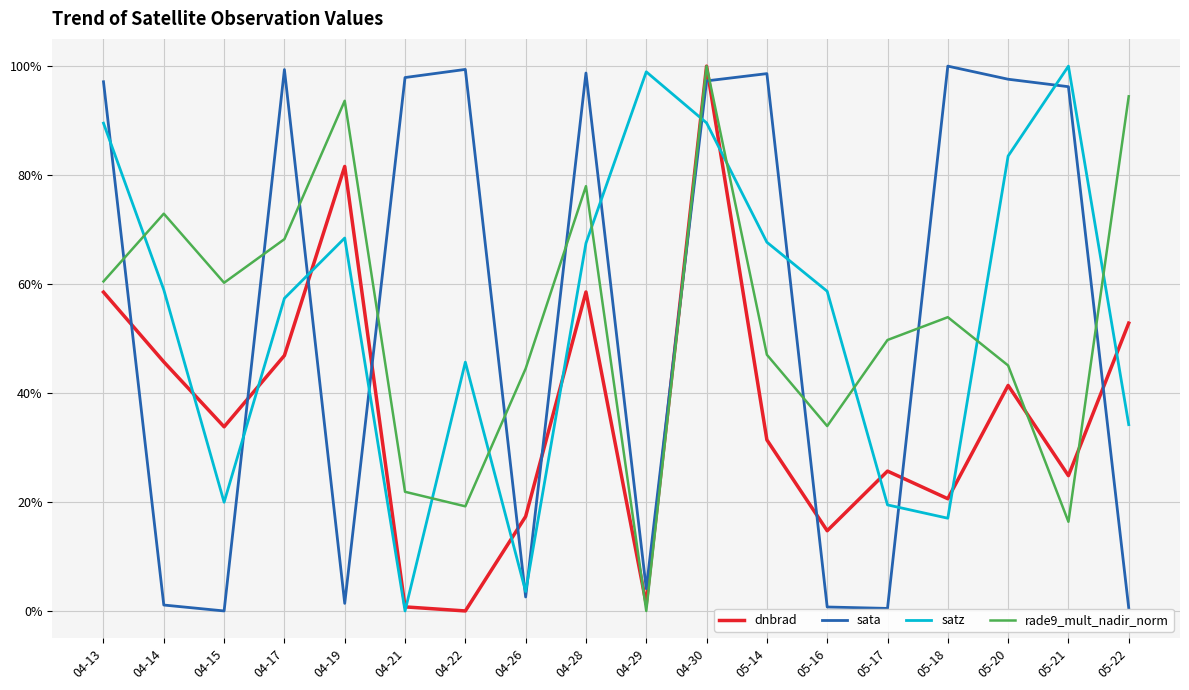

What is the total value across all series at 04-26?

0.7